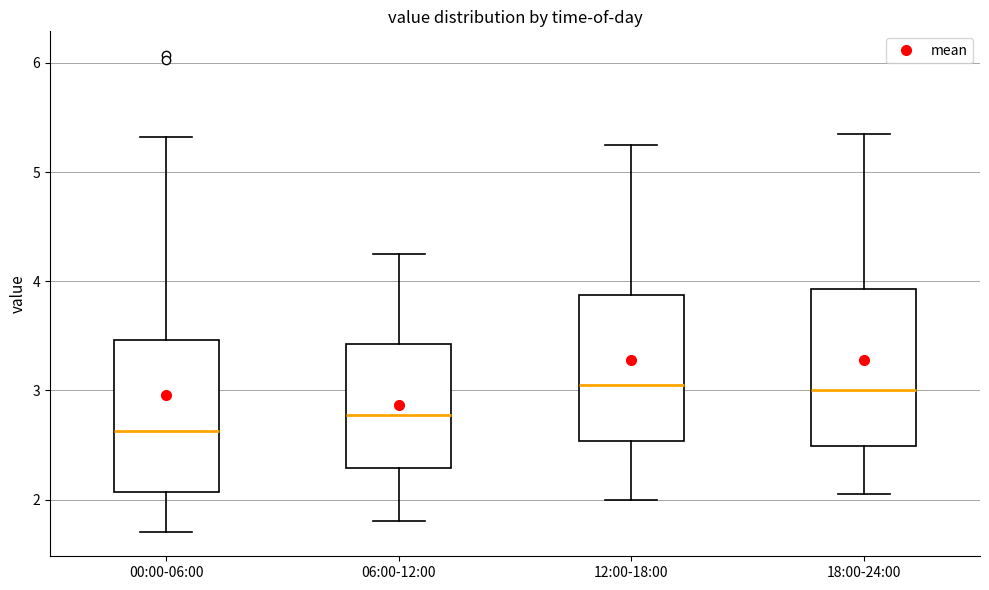

Reading left to right, read every box against the y-axis: the position of its median line, the range the box covers, and the ends of its whiskers. The values are not printed on the chart, so give them approximately, as read against the axis.

00:00-06:00: median 2.6, box 2.1 to 3.5, whiskers 1.7 to 5.3
06:00-12:00: median 2.8, box 2.3 to 3.4, whiskers 1.8 to 4.3
12:00-18:00: median 3.1, box 2.5 to 3.9, whiskers 2.0 to 5.3
18:00-24:00: median 3.0, box 2.5 to 3.9, whiskers 2.1 to 5.4